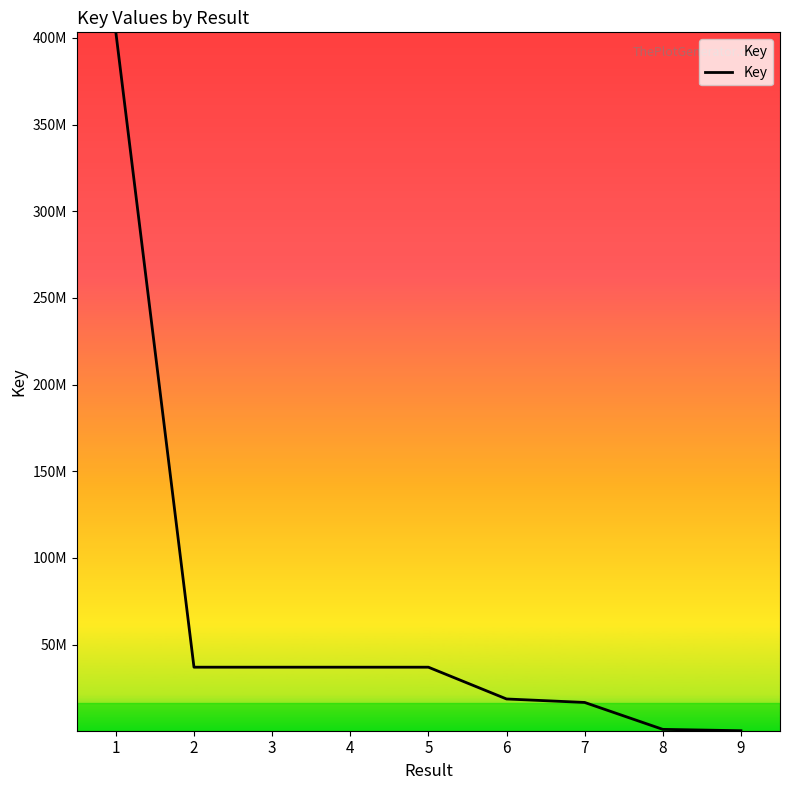

Does the chart have visible grid lines?

No